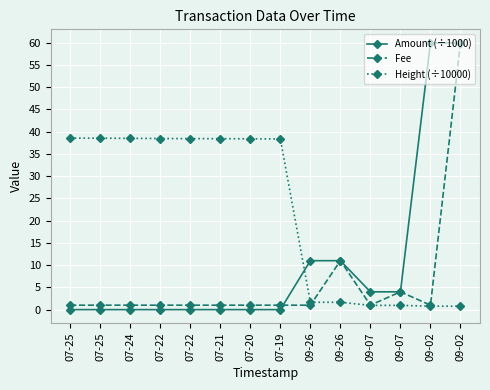

What is the label of the 10th point from the right?

07-22